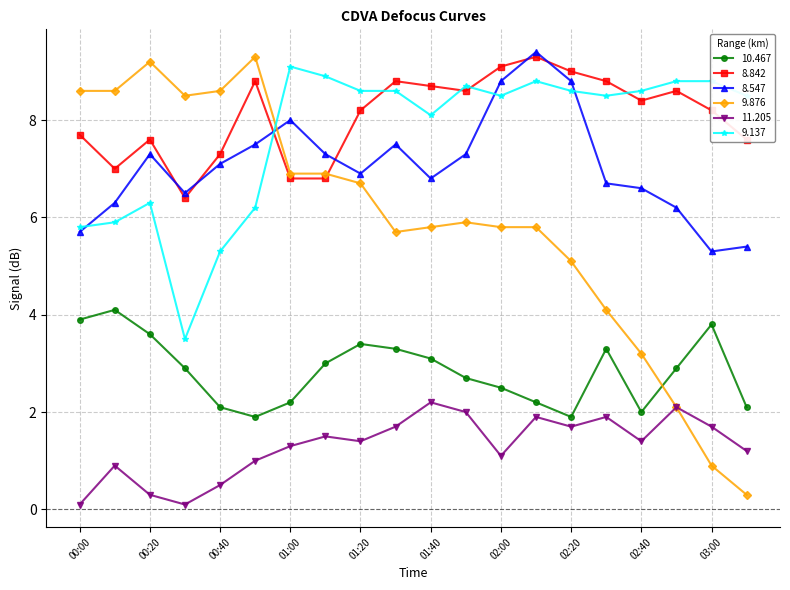

What is the greatest value displayed?

9.4